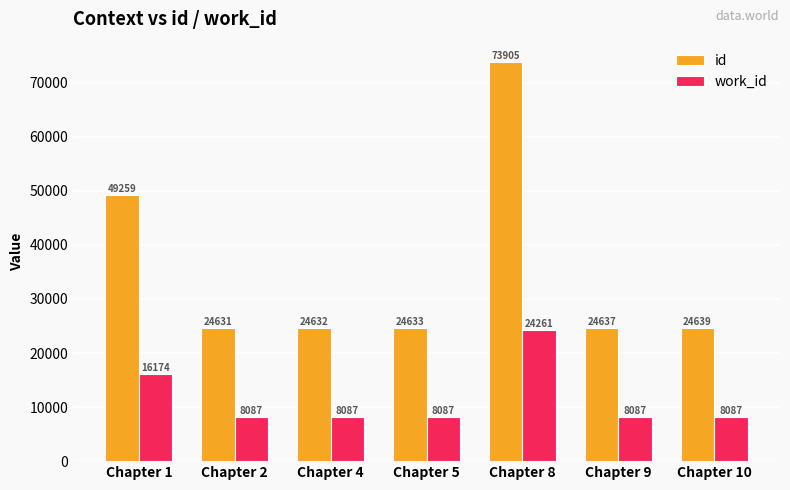

Which category has the highest value in the id series?

Chapter 8